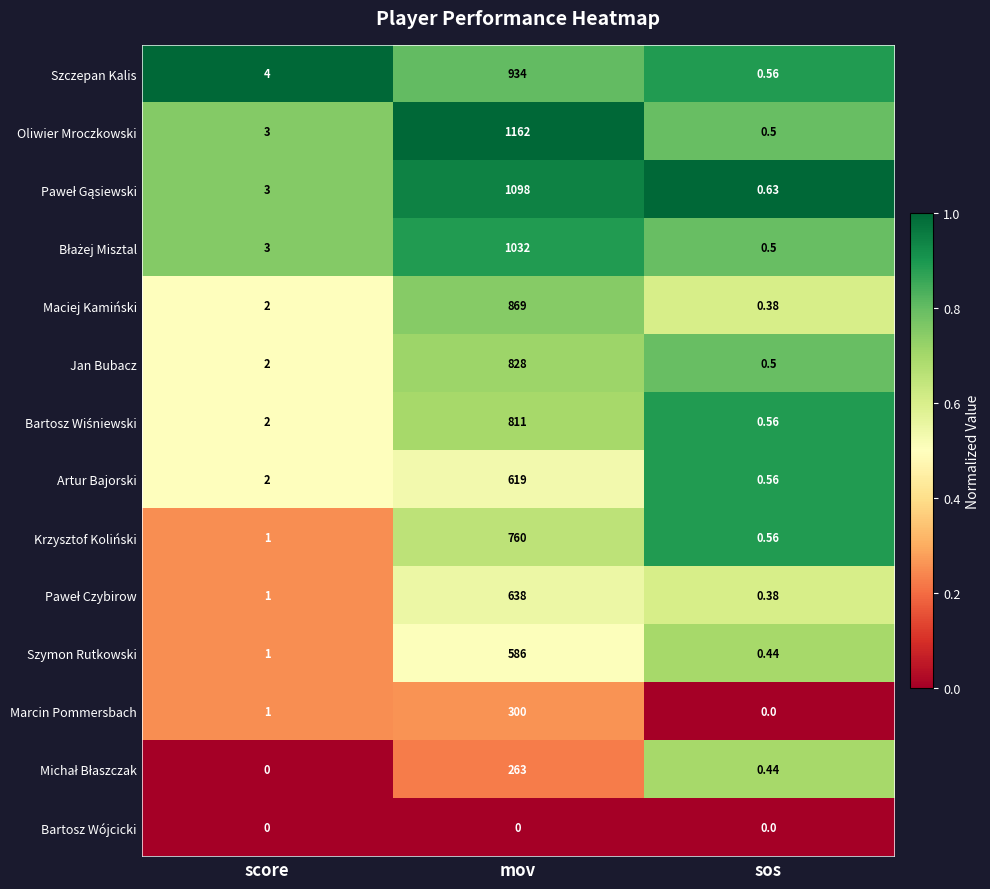

Which series has the widest spread of values?

Oliwier Mroczkowski